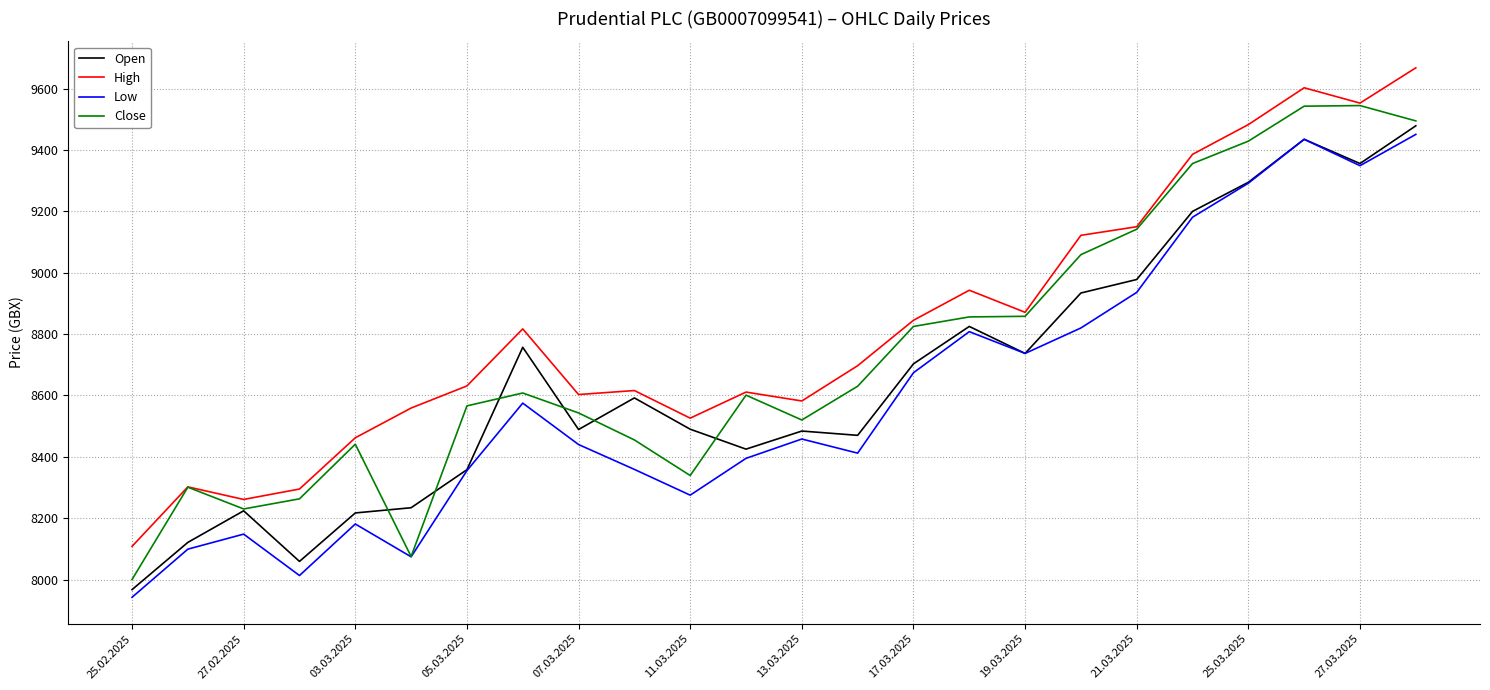

Does the chart display data point markers on the line(s)?

No